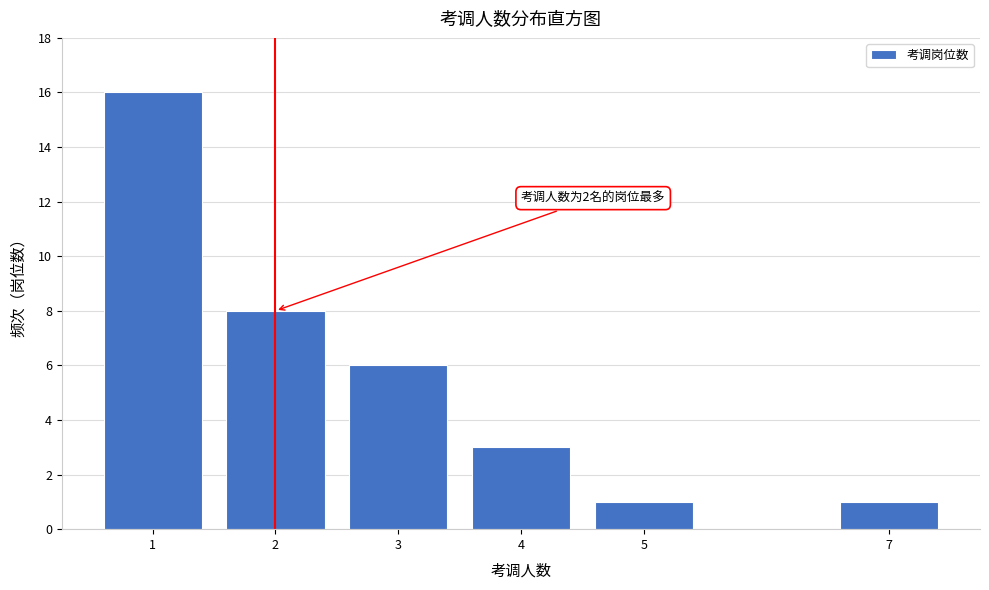

Reading left to right, extract all data points from this chart.

1=16	2=8	3=6	4=3	5=1	7=1